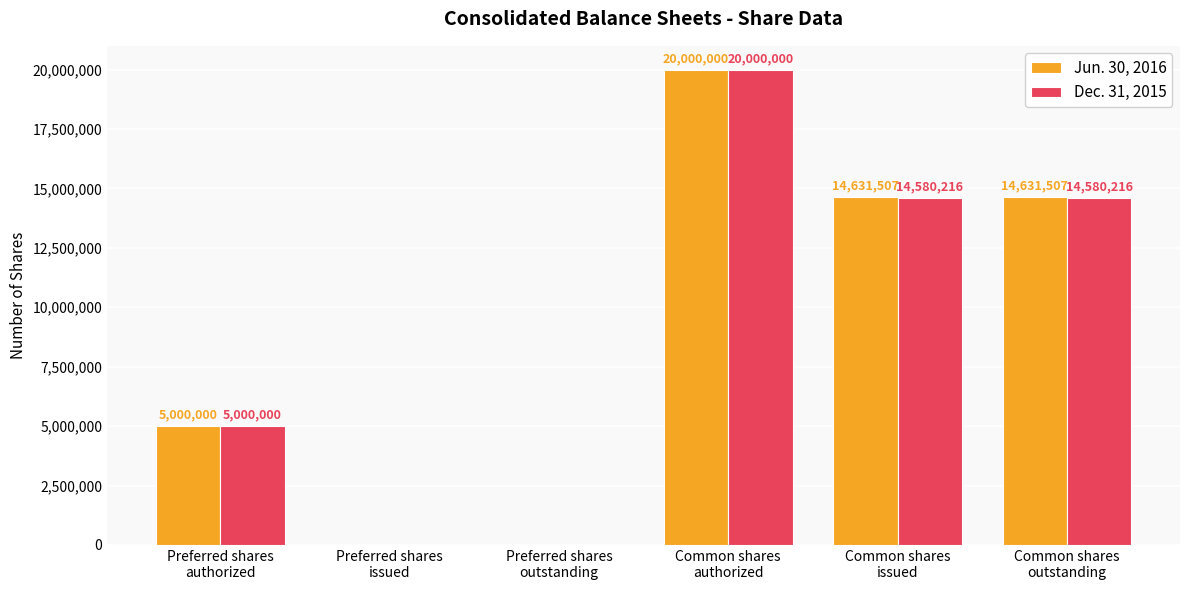

Is it true that Dec. 31, 2015 equals -12038893 at Preferred shares
outstanding?

False